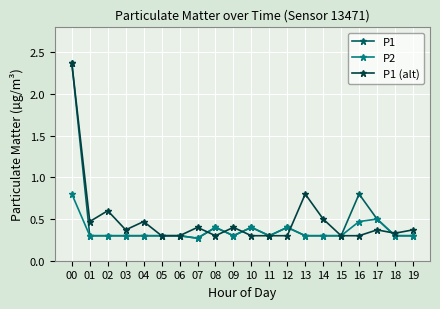

At which category does P1 (alt) reach its first local valley?

01